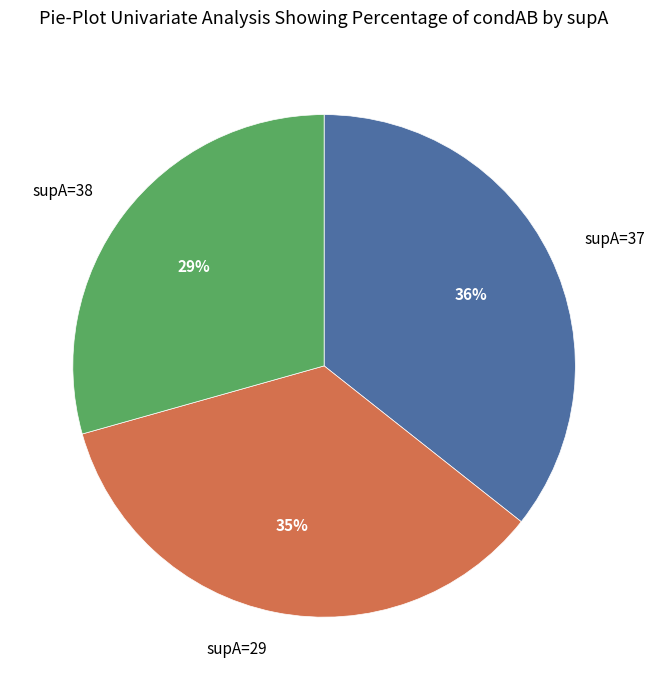

Does any single category account for the majority?

No